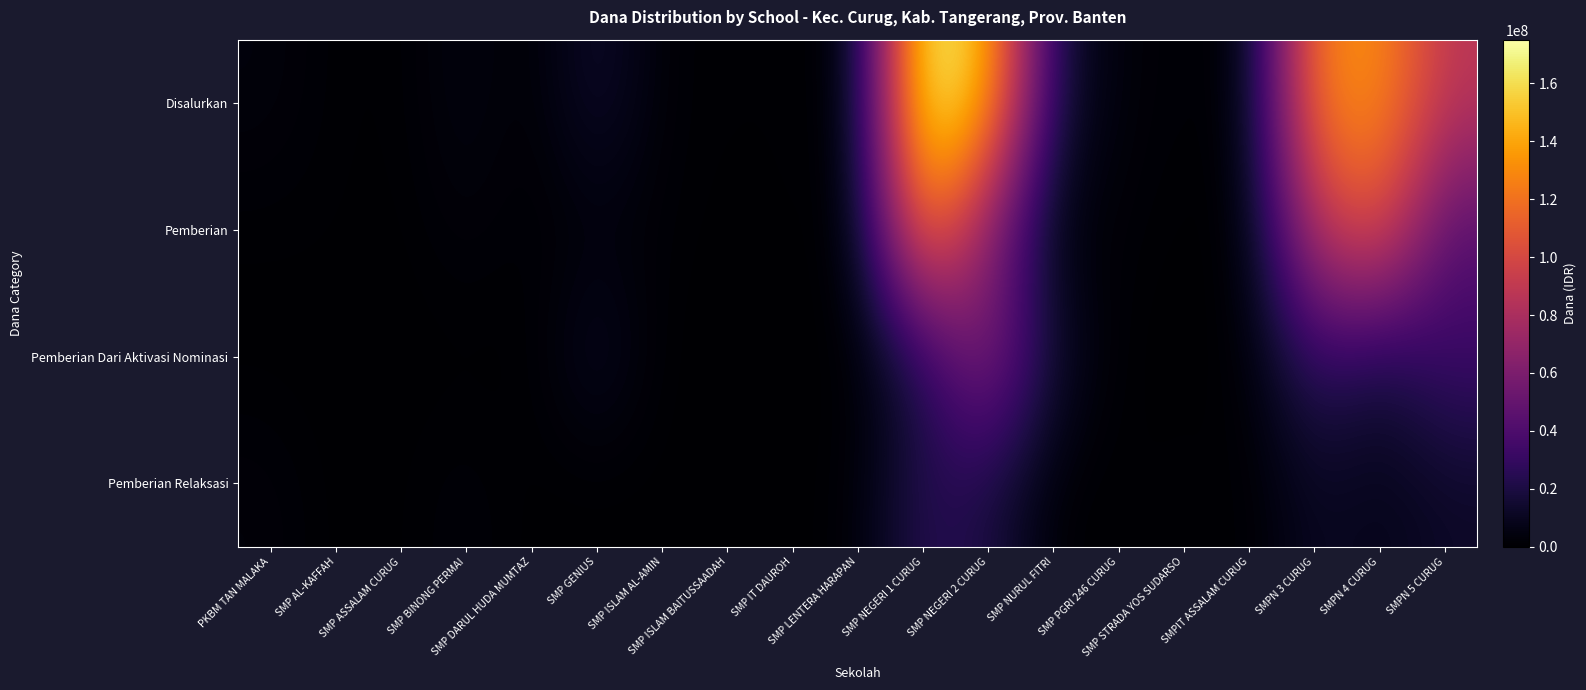

Rank the series by their maximum value, from lowest to highest.

Pemberian Relaksasi, Pemberian Dari Aktivasi Nominasi, Pemberian, Disalurkan